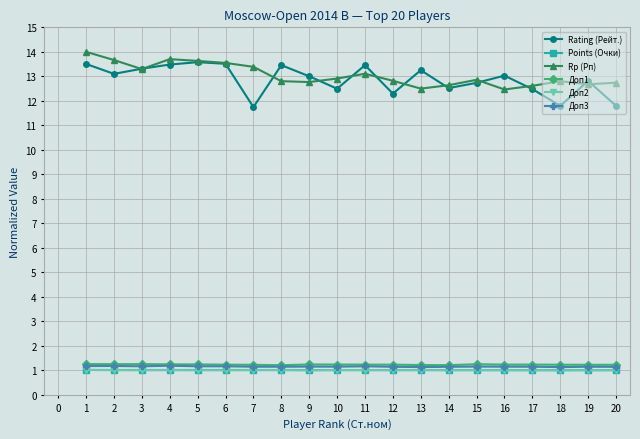

True or false: Rating (Рейт.) has more than 2 interior local peaks.

True